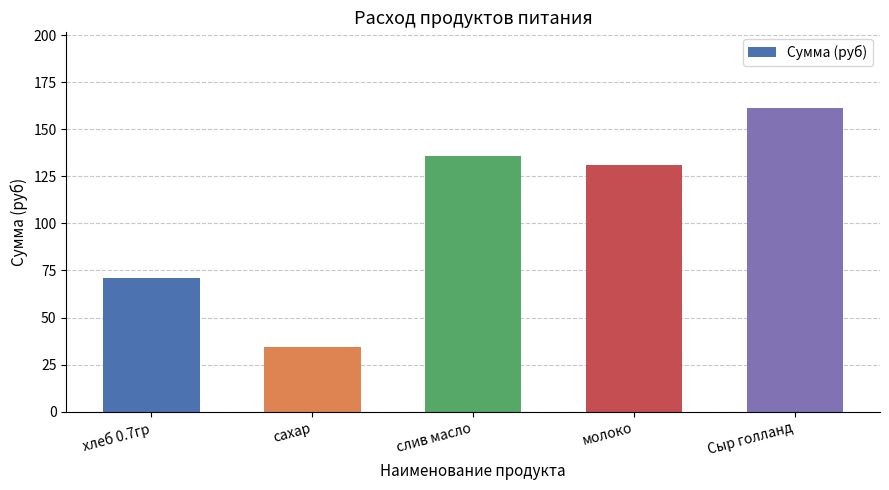

Reading left to right, what are all the values shown in this chart?

хлеб 0.7гр=70.9	сахар=34.1	слив масло=136.1	молоко=131.1	Сыр голланд=161.2